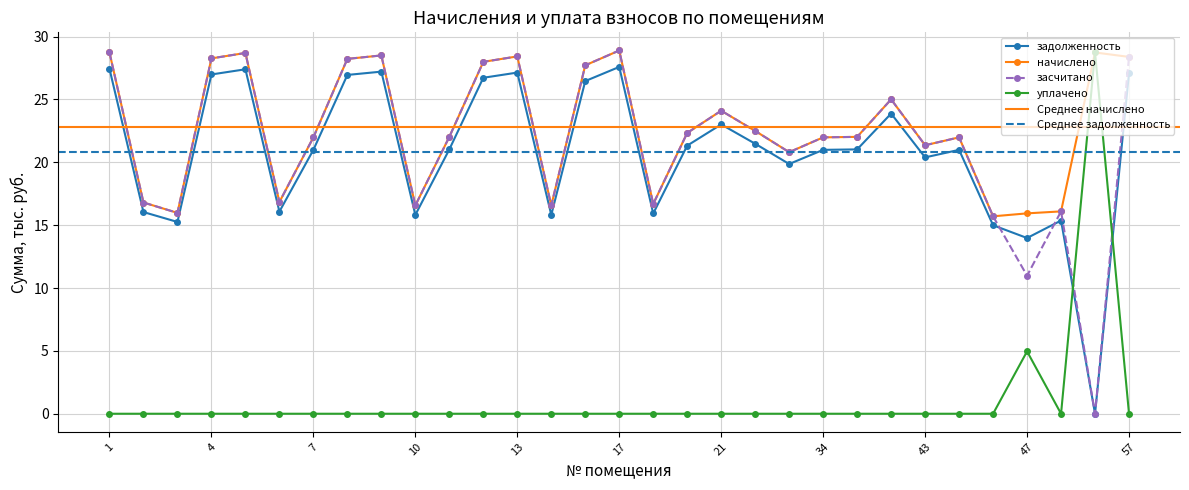

Reading left to right, transcribe all the data shown in this chart.

задолженность: 27.4	16.0	15.3	27.0	27.4	16.1	21.0	27.0	27.2	15.8	21.0	26.7	27.1	15.8	26.5	27.6	15.9	21.3	23.0	21.5	19.9	21.0	21.0	23.9	20.4	21.0	15.0	14.0	15.4	0.0	27.1
начислено: 28.7	16.8	16.0	28.3	28.7	16.8	22.0	28.2	28.5	16.6	22.0	28.0	28.4	16.6	27.7	28.9	16.7	22.3	24.1	22.5	20.8	22.0	22.0	25.0	21.4	22.0	15.7	15.9	16.1	28.7	28.4
засчитано: 28.7	16.8	16.0	28.3	28.7	16.8	22.0	28.2	28.5	16.6	22.0	28.0	28.4	16.6	27.7	28.9	16.7	22.3	24.1	22.5	20.8	22.0	22.0	25.0	21.4	22.0	15.7	11.0	16.1	0.0	28.4
уплачено: 0.0	0.0	0.0	0.0	0.0	0.0	0.0	0.0	0.0	0.0	0.0	0.0	0.0	0.0	0.0	0.0	0.0	0.0	0.0	0.0	0.0	0.0	0.0	0.0	0.0	0.0	0.0	5.0	0.0	28.7	0.0